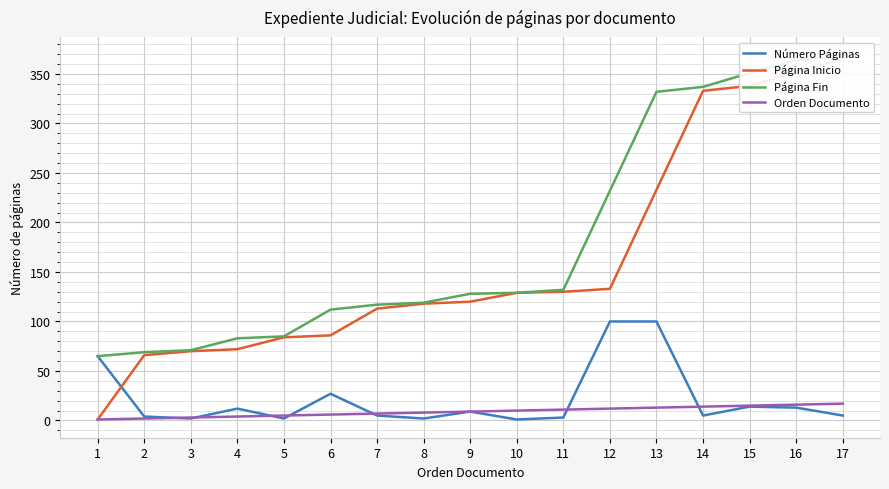

Which series has the widest spread of values?

Página Inicio